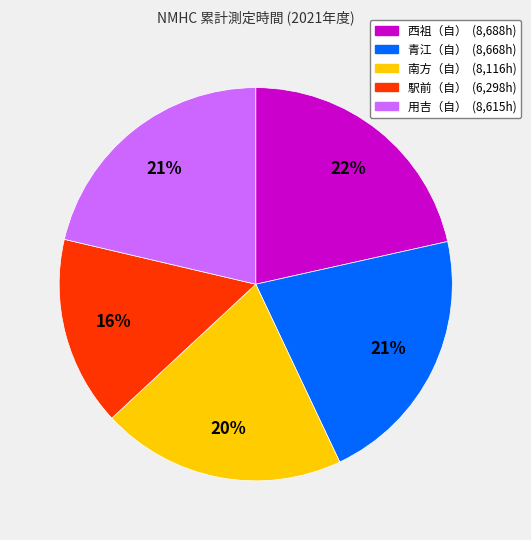

To the nearest percent, what is the difference between the largest and smallest slice percentages?

6%